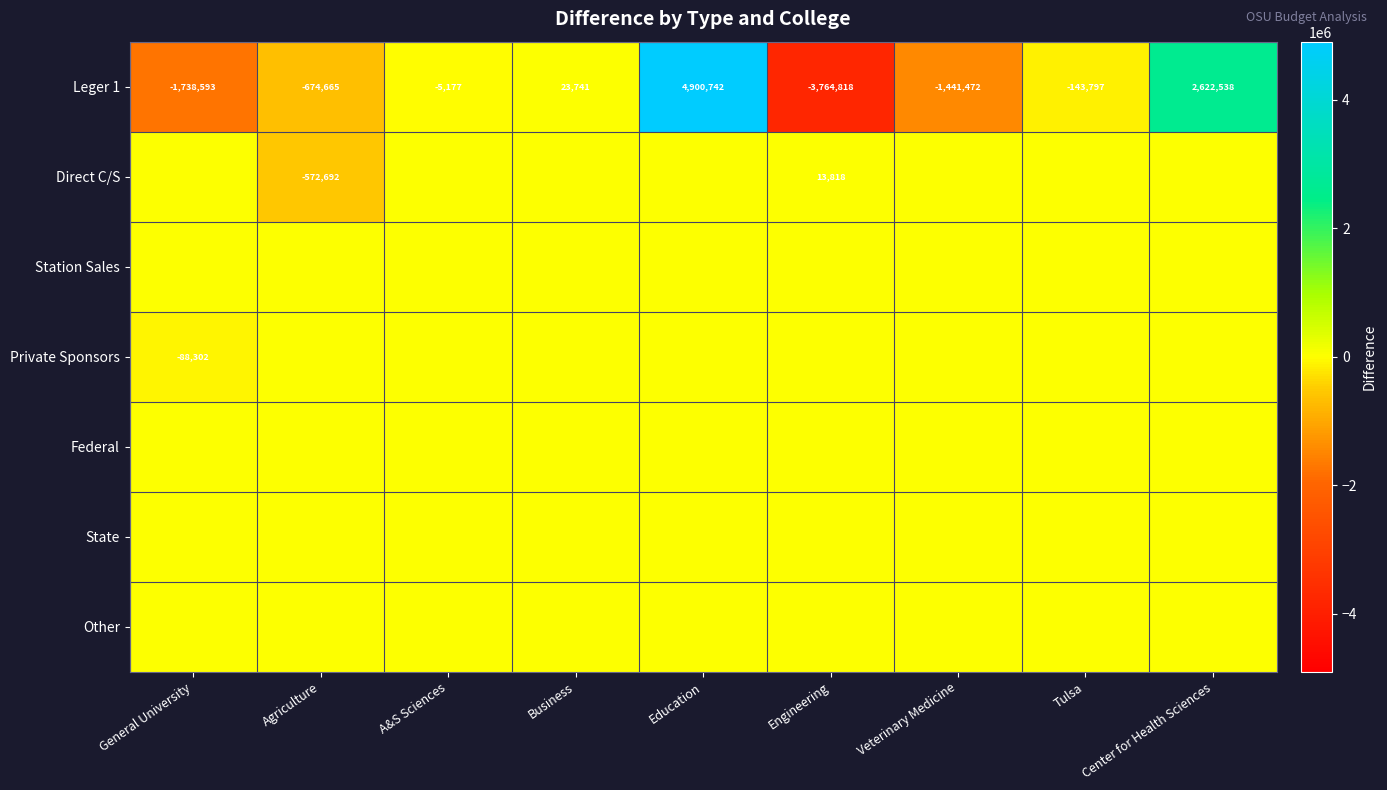

The value of Leger 1 at Engineering is -819391. True or false?

False